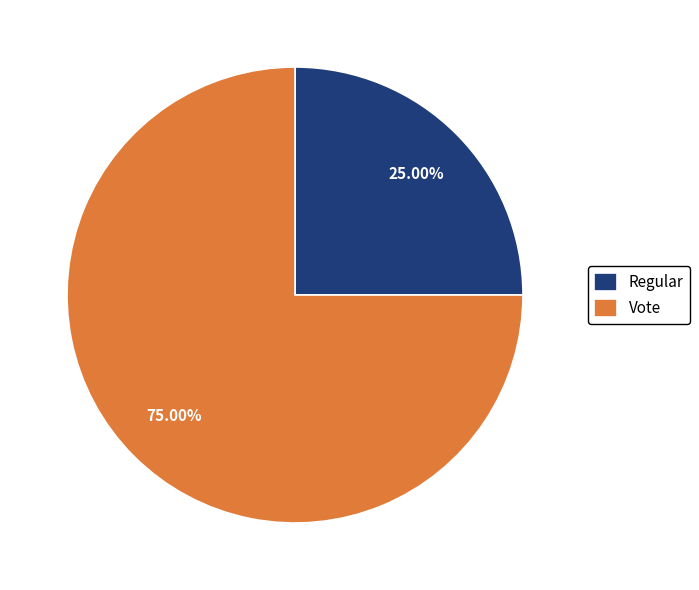

To the nearest percent, what portion does Regular represent?

25%